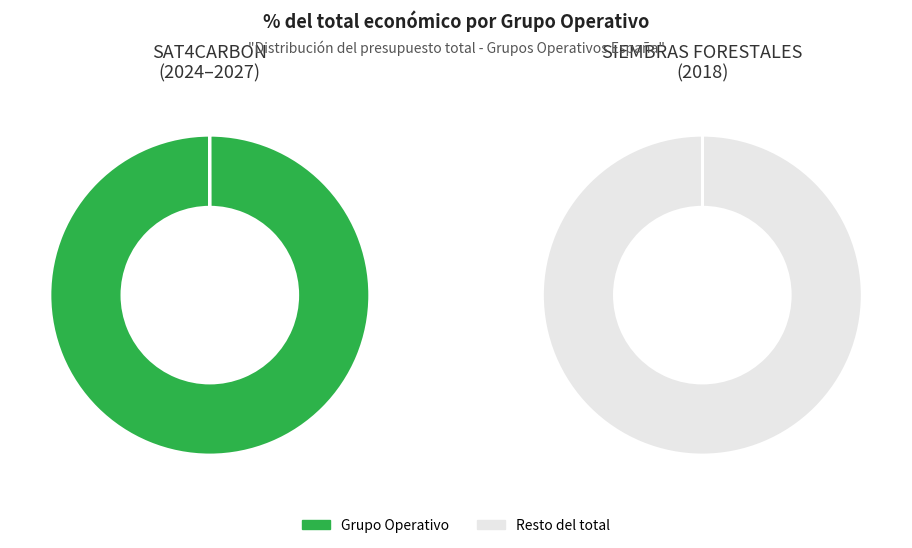

Count the number of slices in the pie.

2